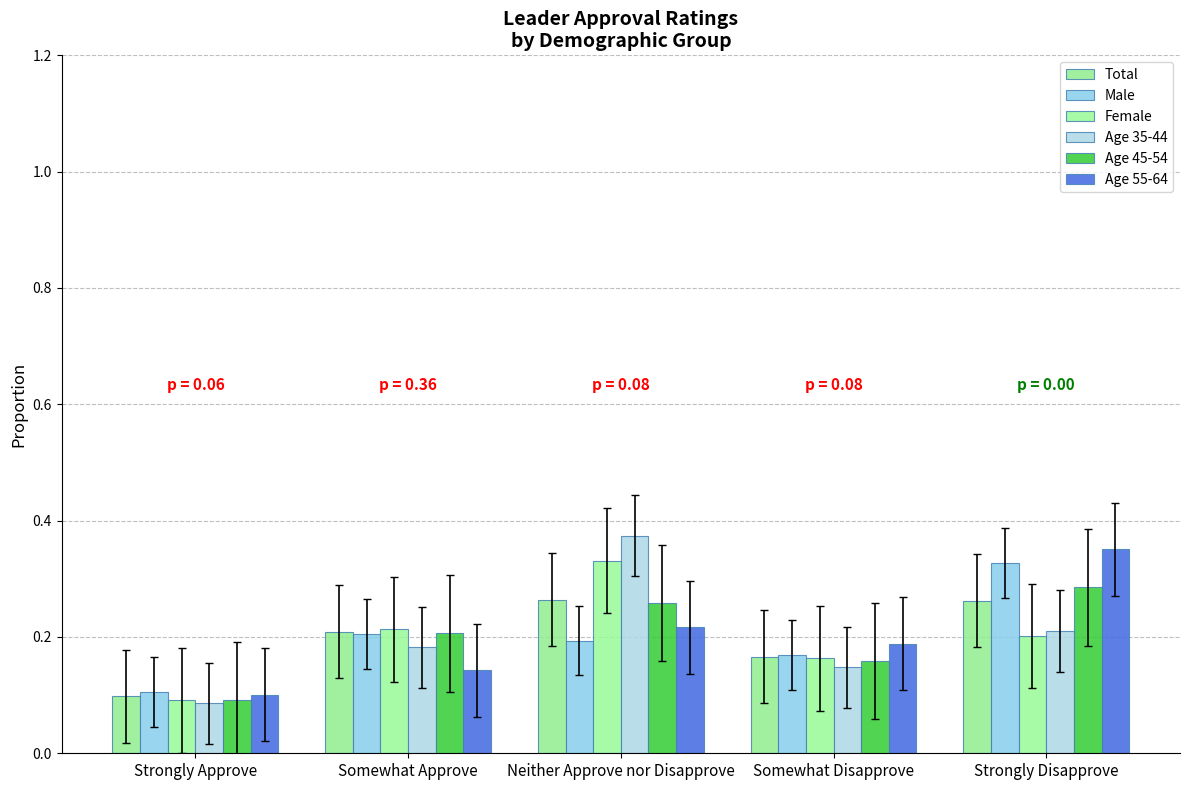

What are all the series names shown in the legend?

Total, Male, Female, Age 35-44, Age 45-54, Age 55-64